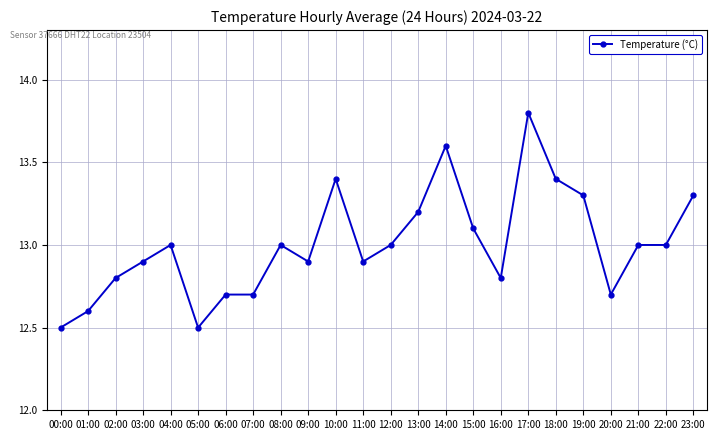

What is the greatest value displayed?

13.8